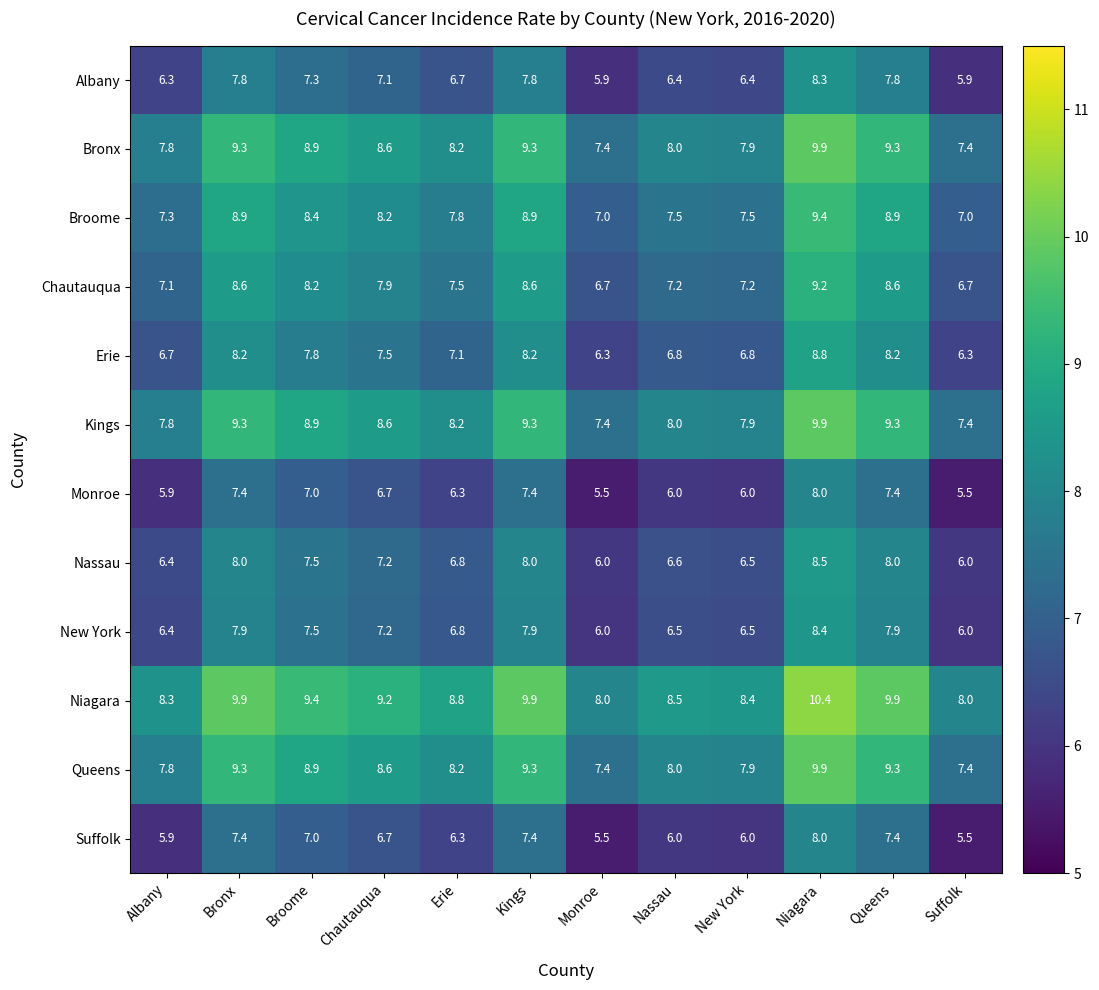

Which series has the largest total across all categories?

Niagara